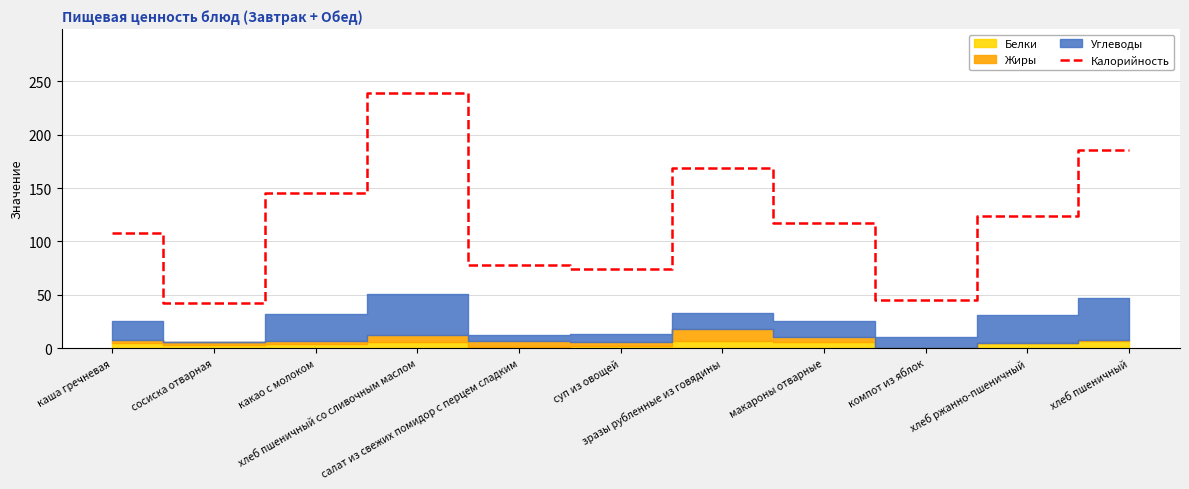

What is the average value?

121